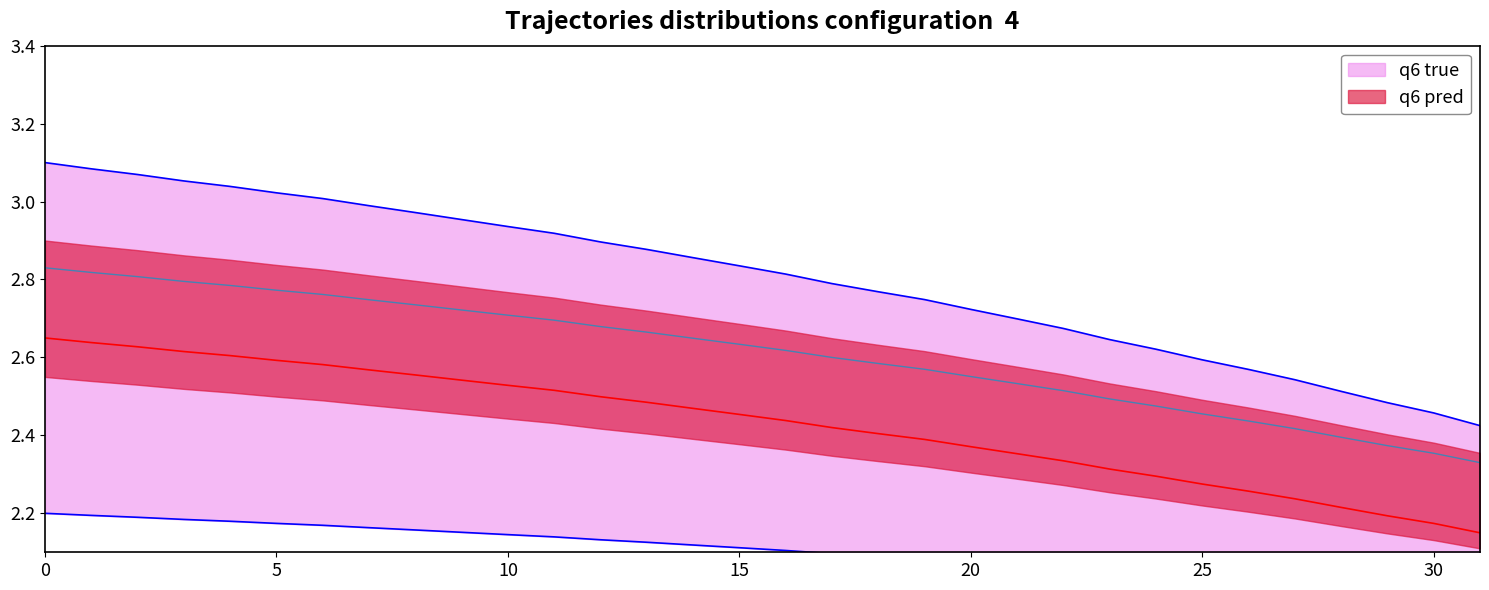

Does the chart have visible grid lines?

No